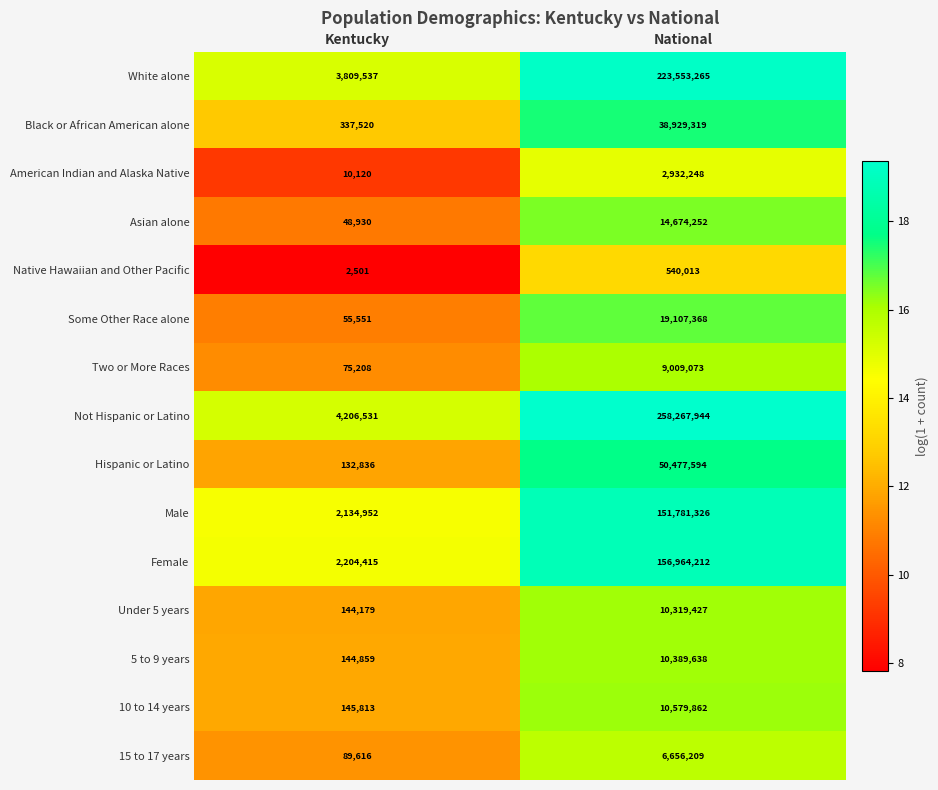

How many values in the Male series are below 151781326?

1